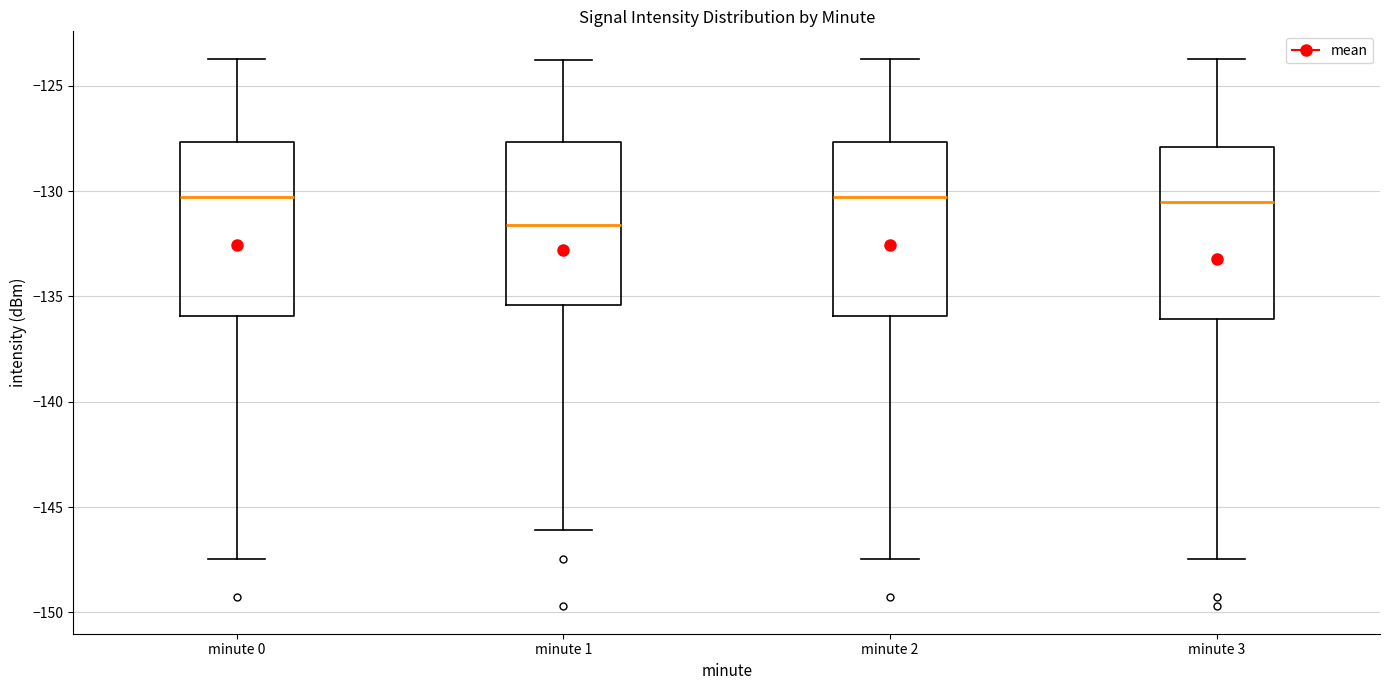

Where is the lower edge of the box for minute 1 on the y-axis? The values are not printed on the chart, so give them approximately, as read against the axis.

-135.5